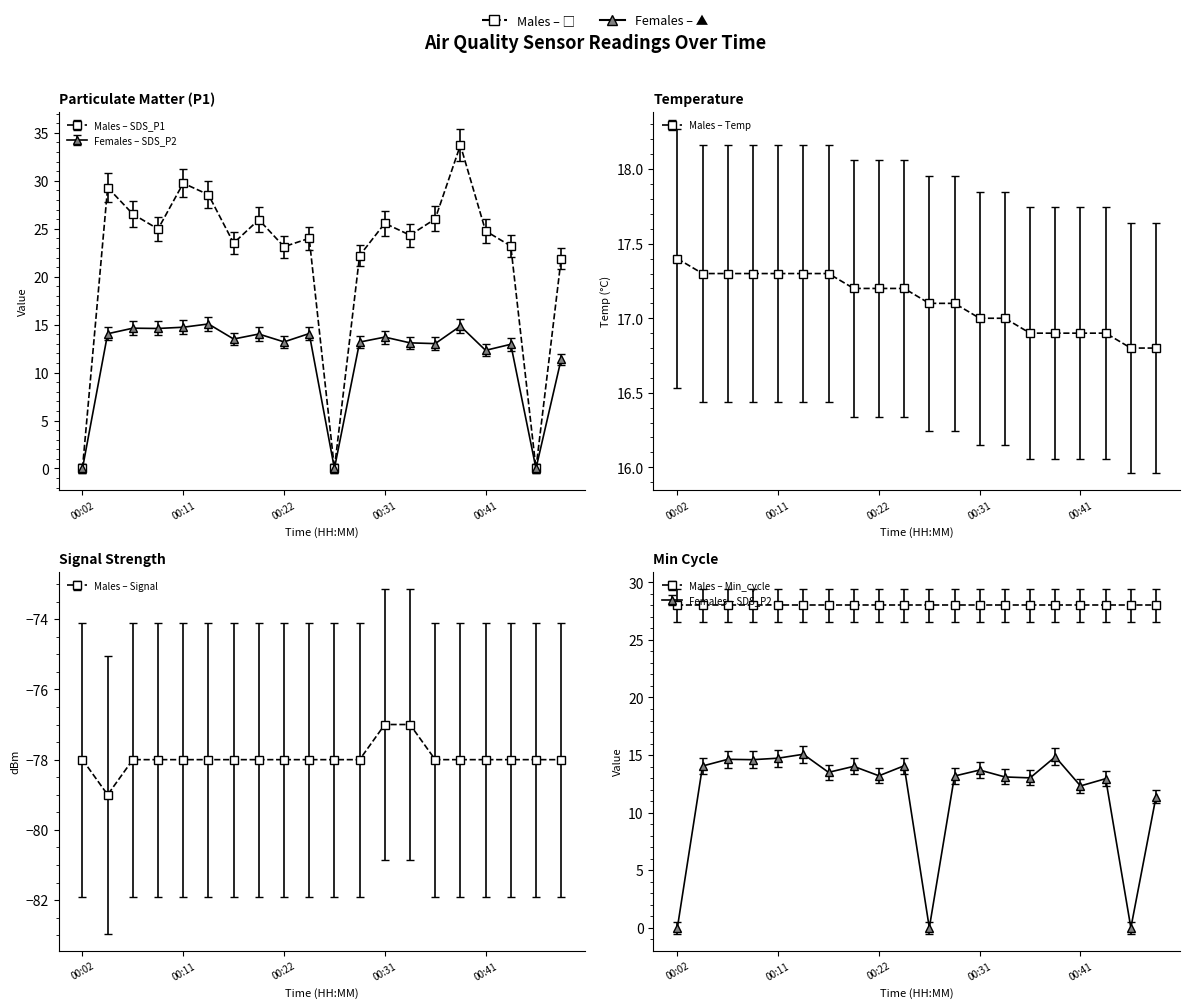

How many data points in Temp are less than 17?

6